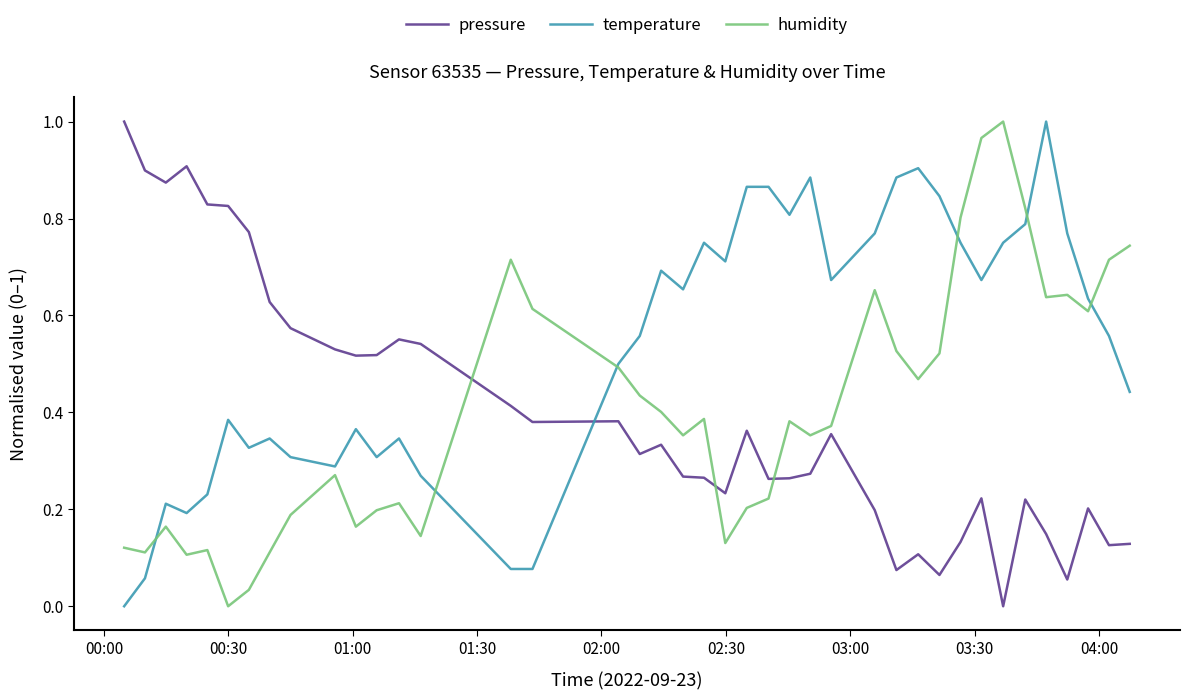

True or false: pressure and humidity intersect in this chart.

True